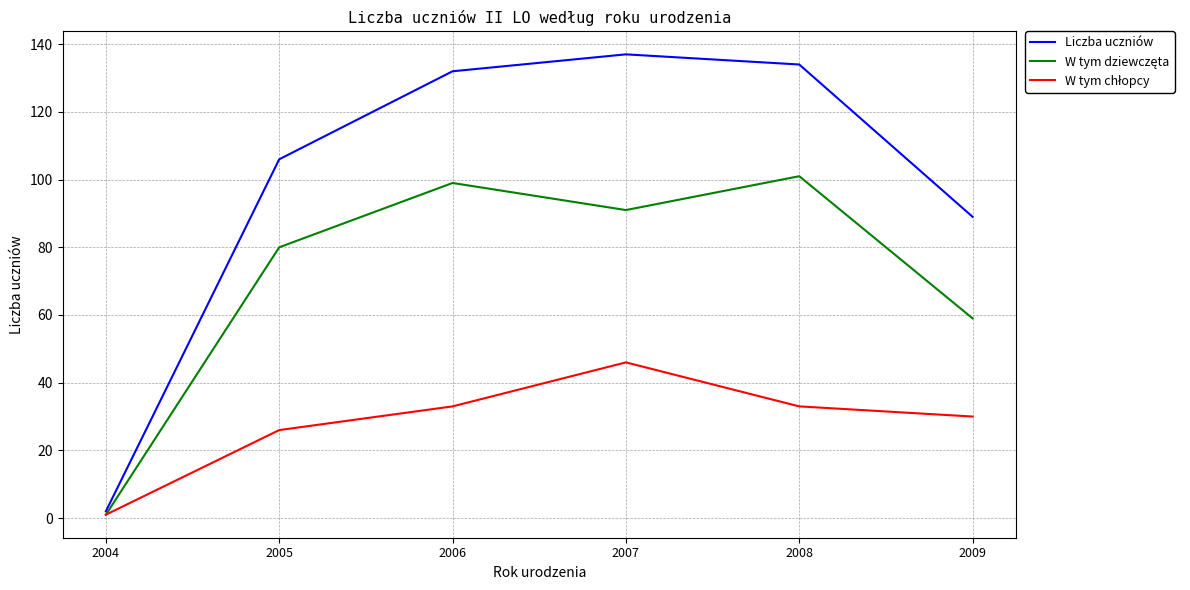

List the labels in order of Liczba uczniów value, largest first.

2007, 2008, 2006, 2005, 2009, 2004